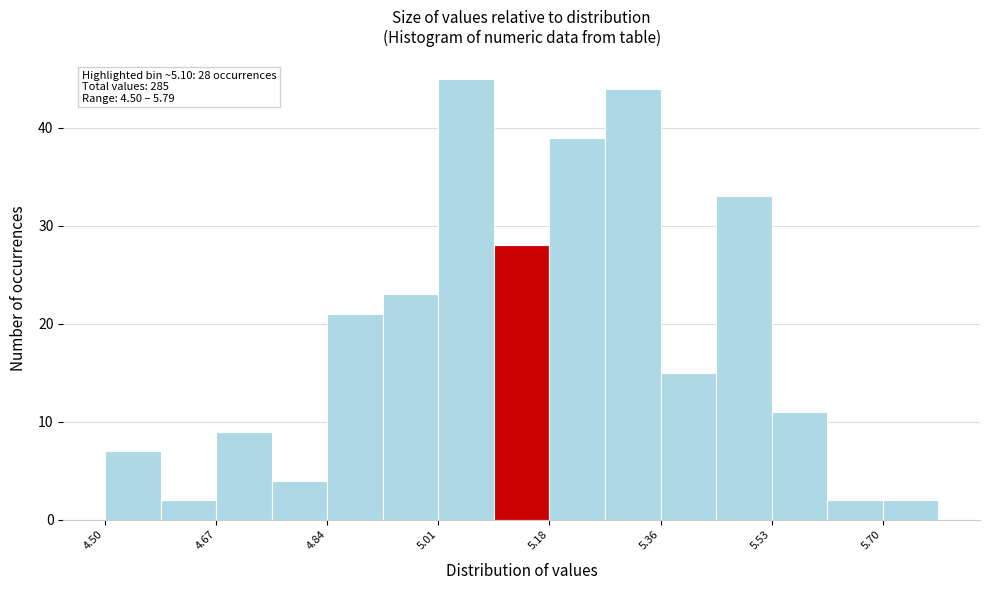

Over which range of the x-axis is the bar tallest?

5.02 to 5.10